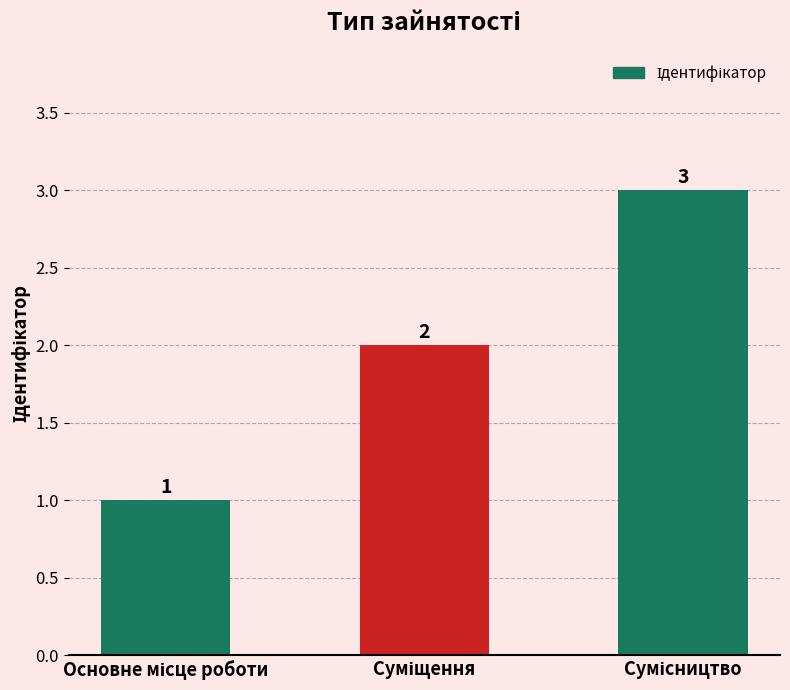

What is the value of the 1st bar from the left?

1